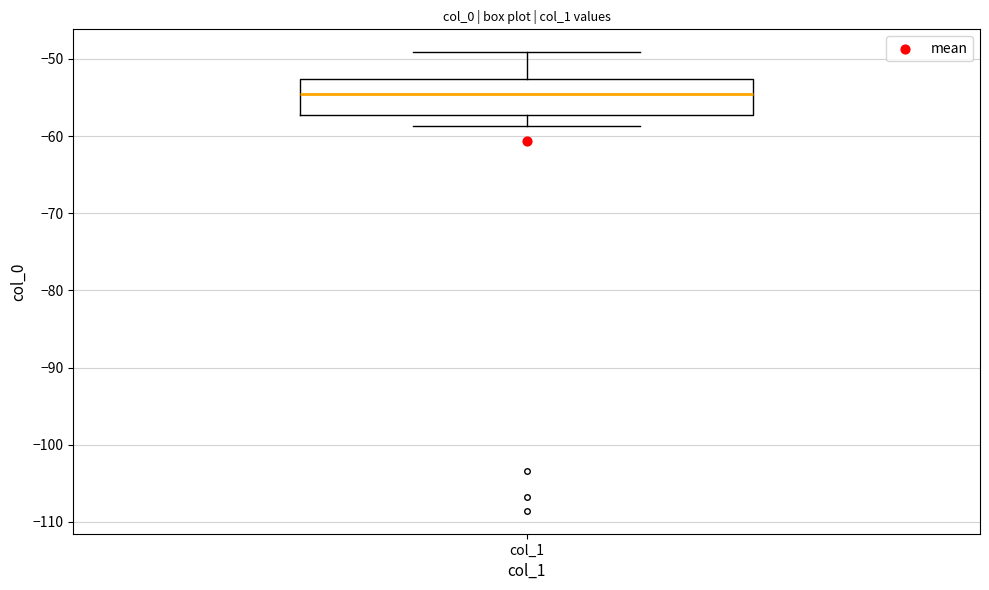

Transcribe this box plot: give where the median line is, the range the box spans, and where the two whiskers end, as read against the y-axis. The values are not printed on the chart, so give them approximately, as read against the axis.

median -54, box -57 to -53, whiskers -59 to -49